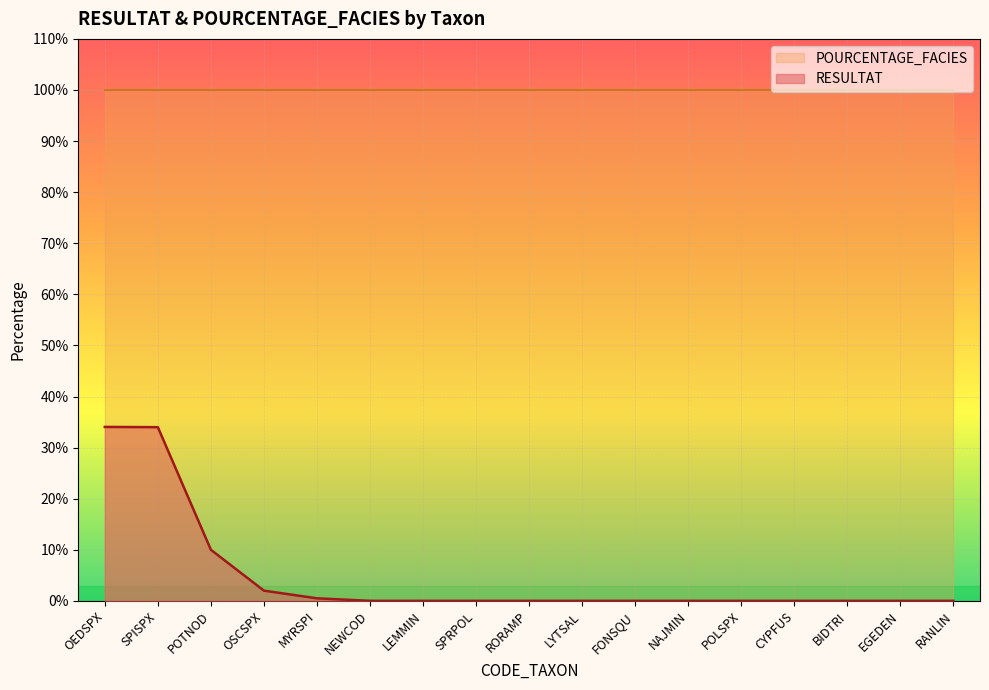

What is the change in value from OSCSPX to POLSPX?

-2.0